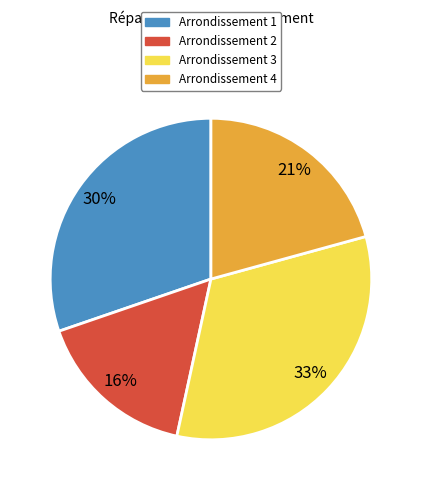

To the nearest percent, what is the average slice percentage?

25%